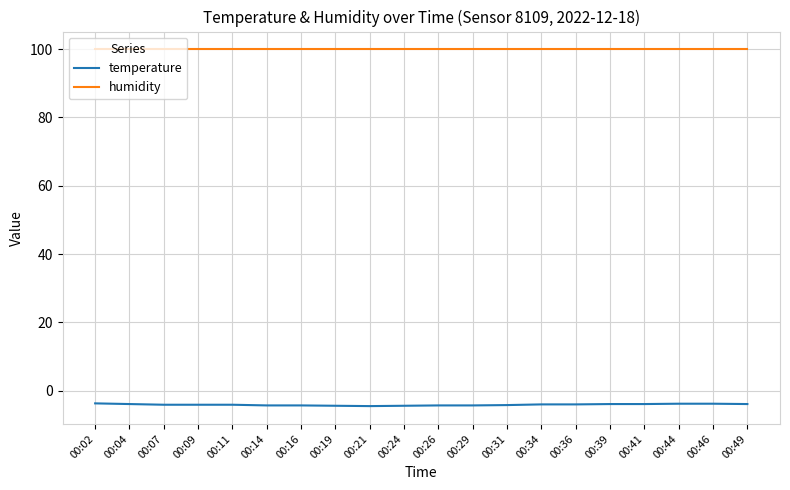

Is this an area chart (filled region under the line)?

No